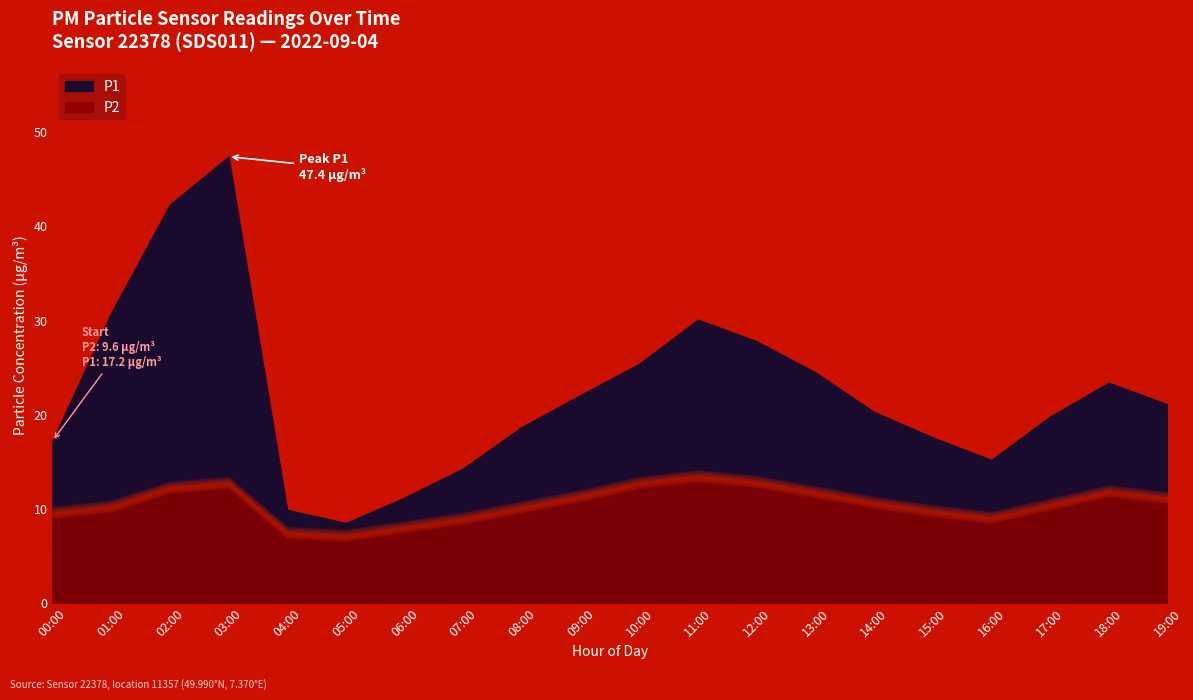

Is the value of P2 at 15:00 greater than the value of P1 at 09:00?

No